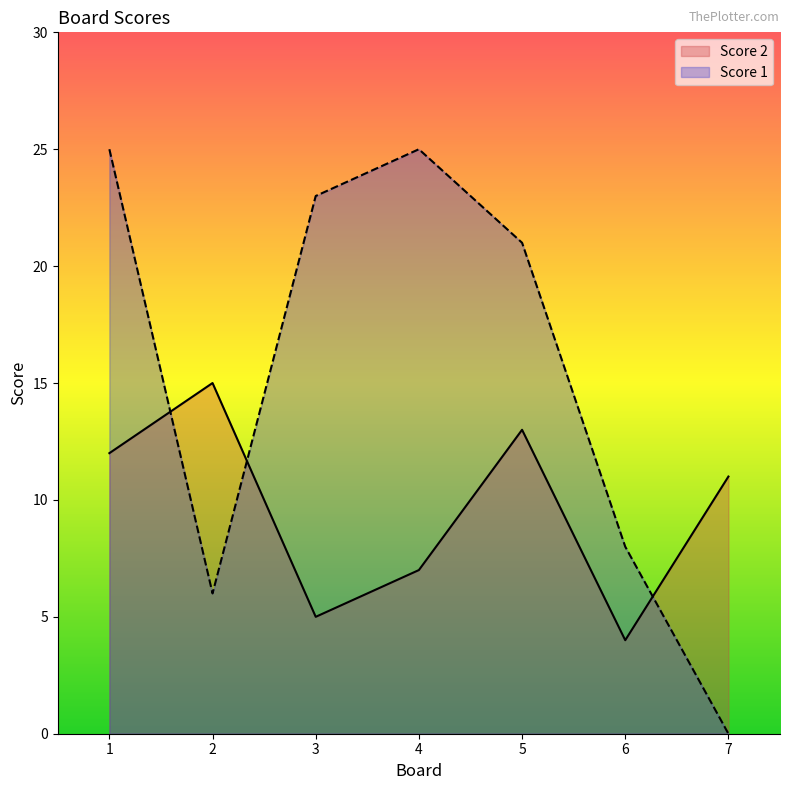

Between which two adjacent categories do Score 1 and Score 2 first intersect?

1 and 2